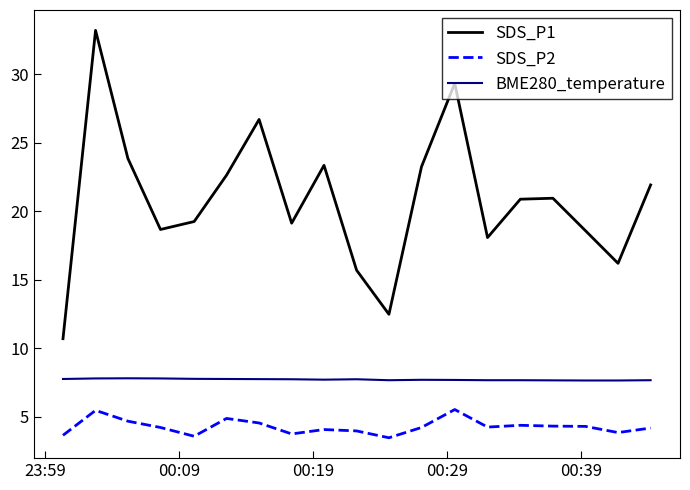

True or false: SDS_P2 has more than 1 interior local peaks.

True